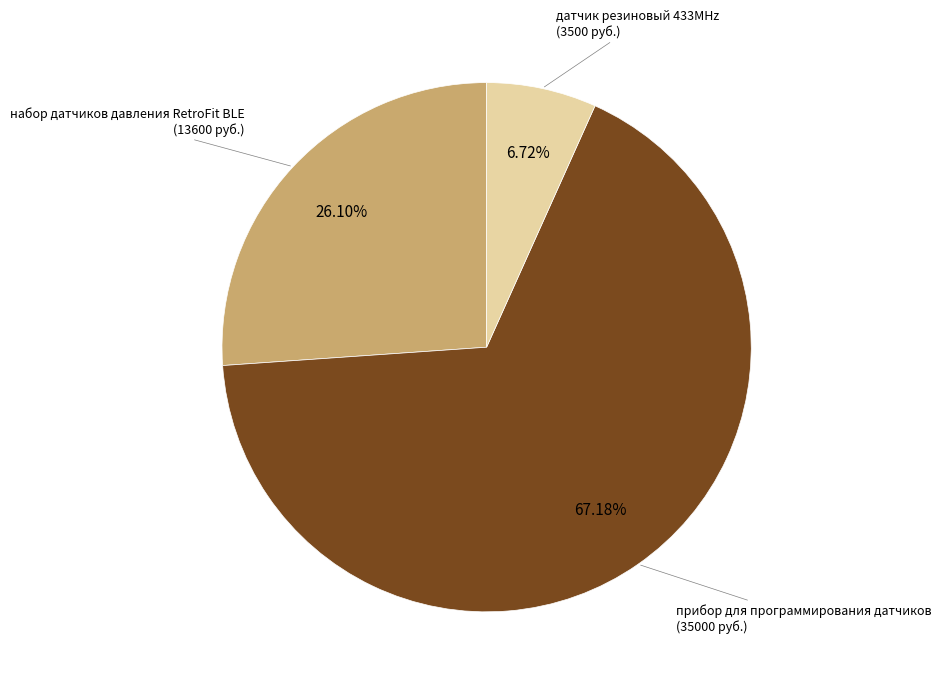

How many segments does this pie chart have?

3